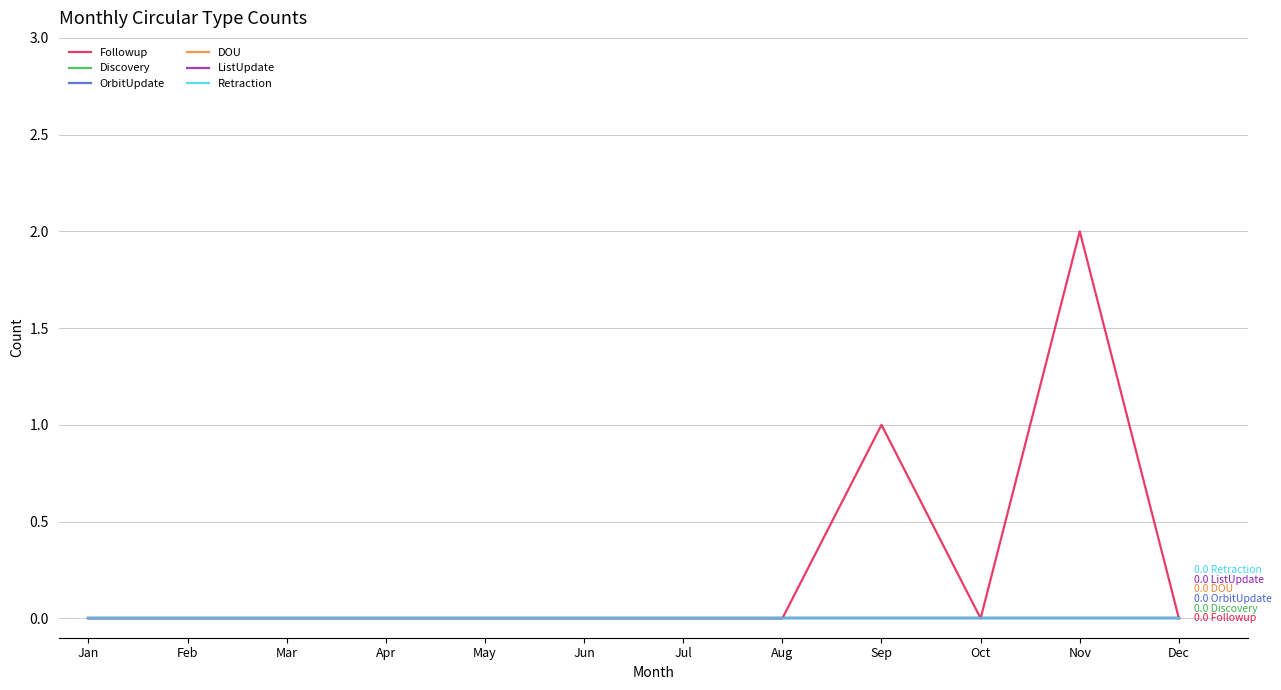

At how many categories does at least one series exceed 1?

1